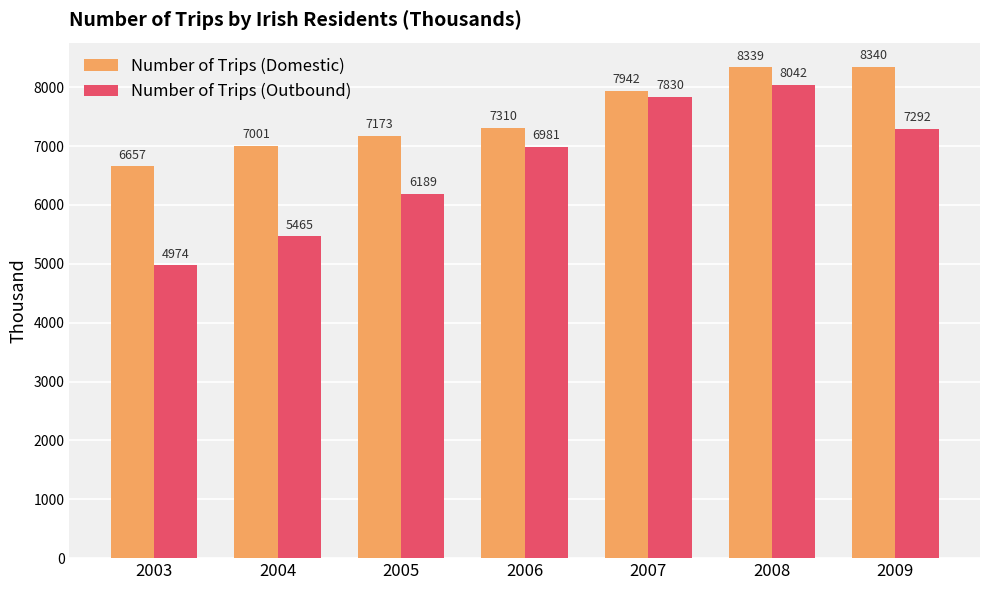

Is it true that Number of Trips (Domestic) equals 6657 at 2003?

True